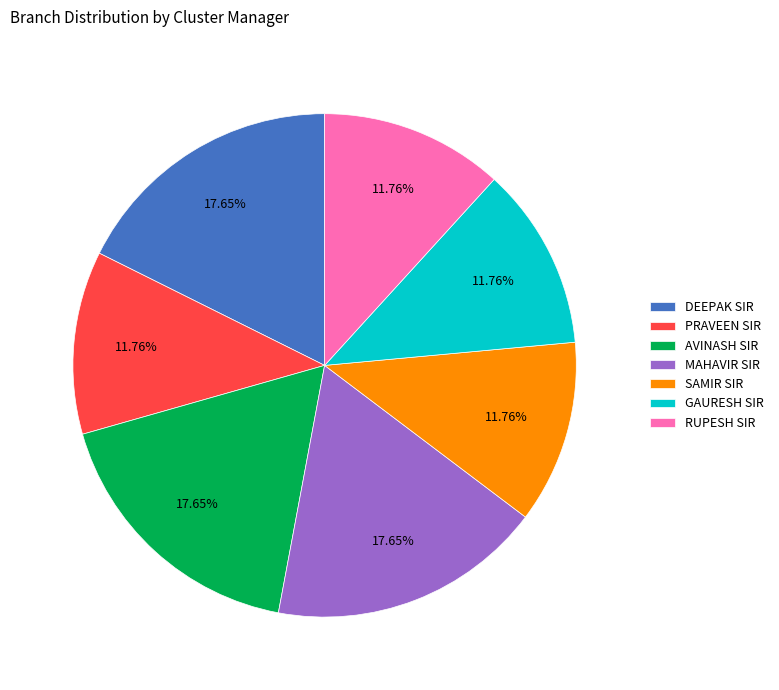

Do MAHAVIR SIR and RUPESH SIR together represent more than half of the pie?

No